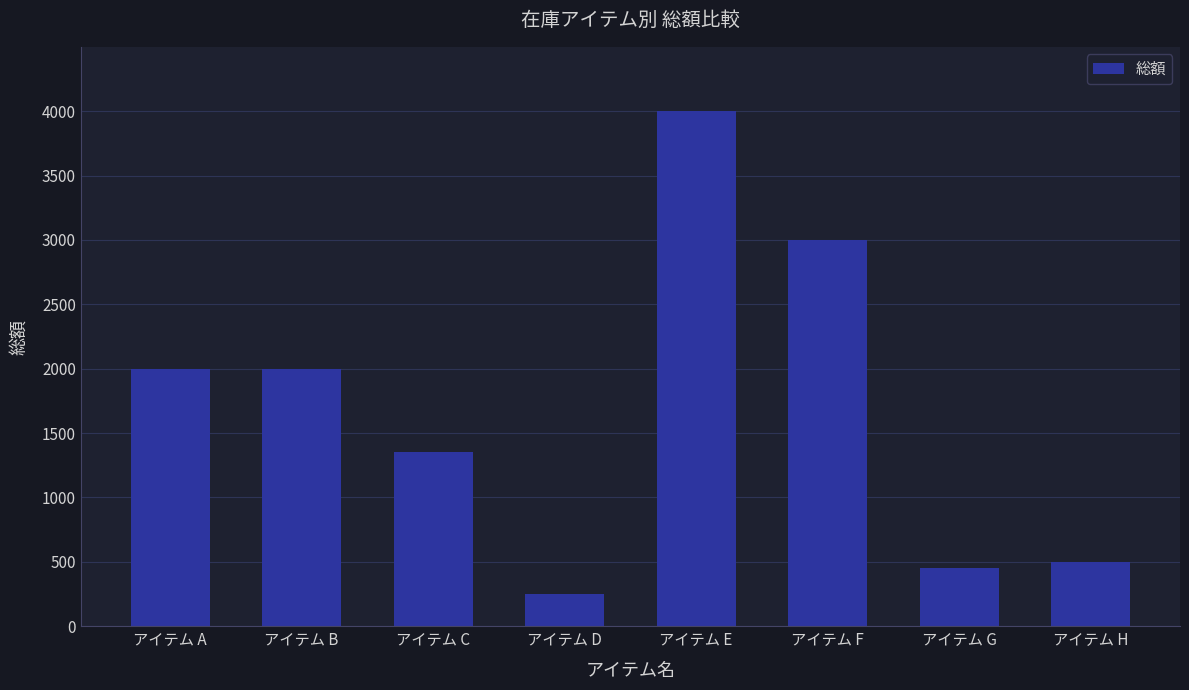

What is the difference between the values at アイテム G and アイテム D?

200